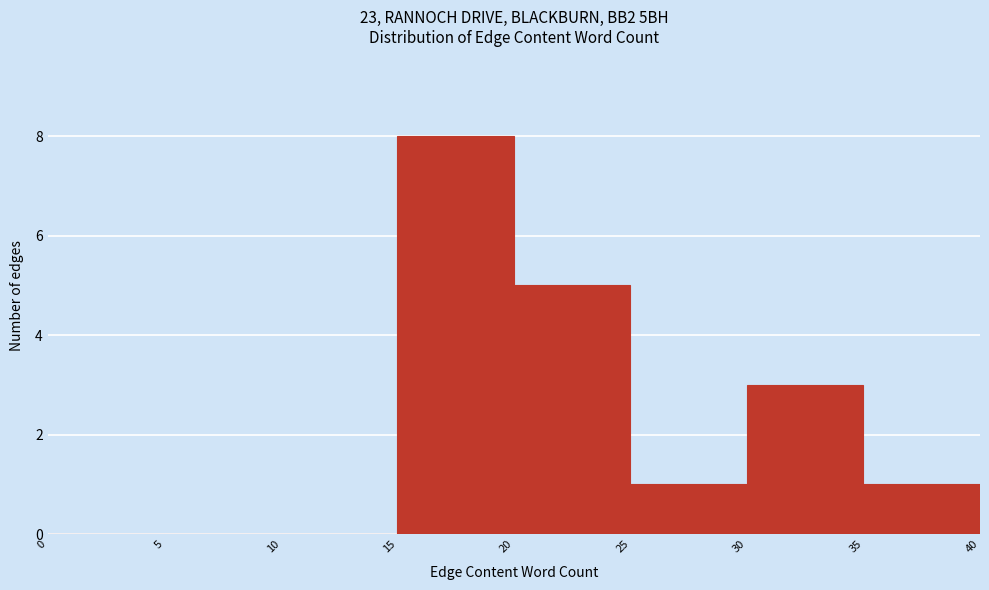

How tall is the bar that spans 20 to 25 on the x-axis? The values are not printed on the chart, so give them approximately, as read against the axis.

5